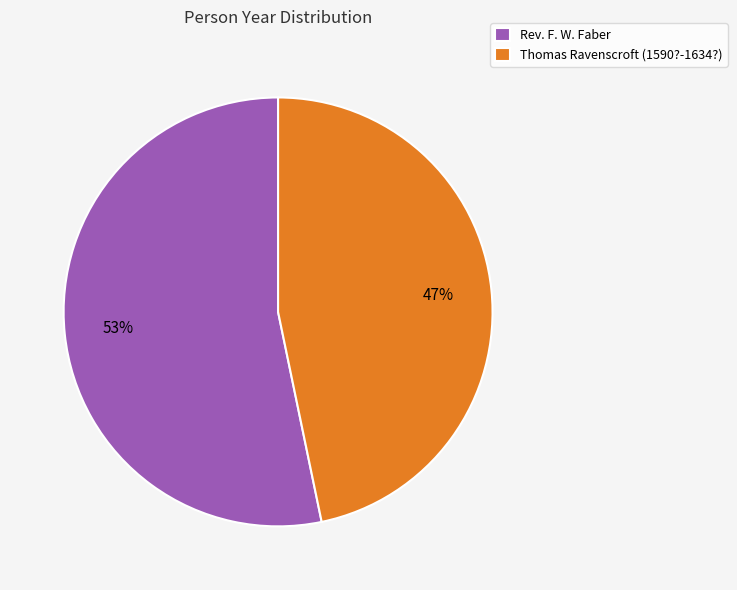

Is there any slice that represents more than half of the pie?

Yes